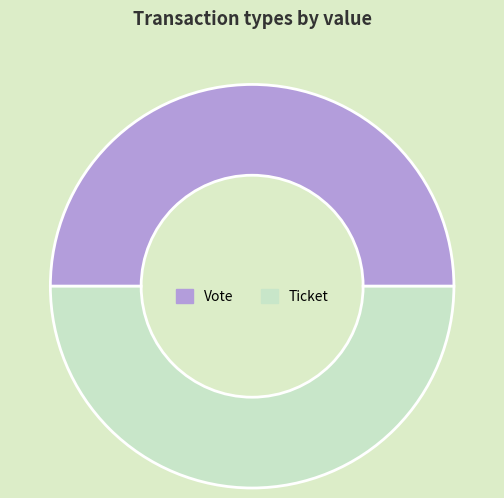

What is the ratio of the value at Vote to the value at Ticket?

1.0